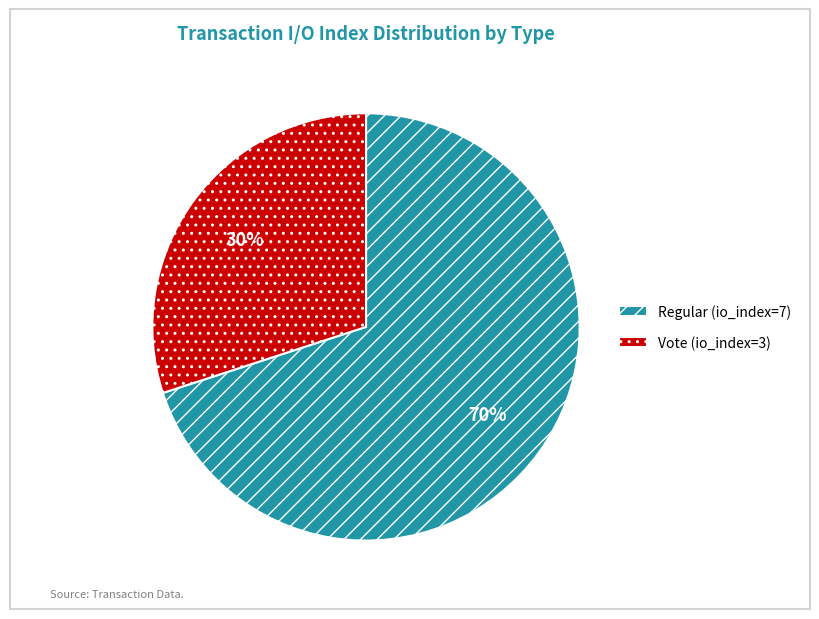

Do Vote (io_index=3) and Regular (io_index=7) together represent more than half of the pie?

Yes